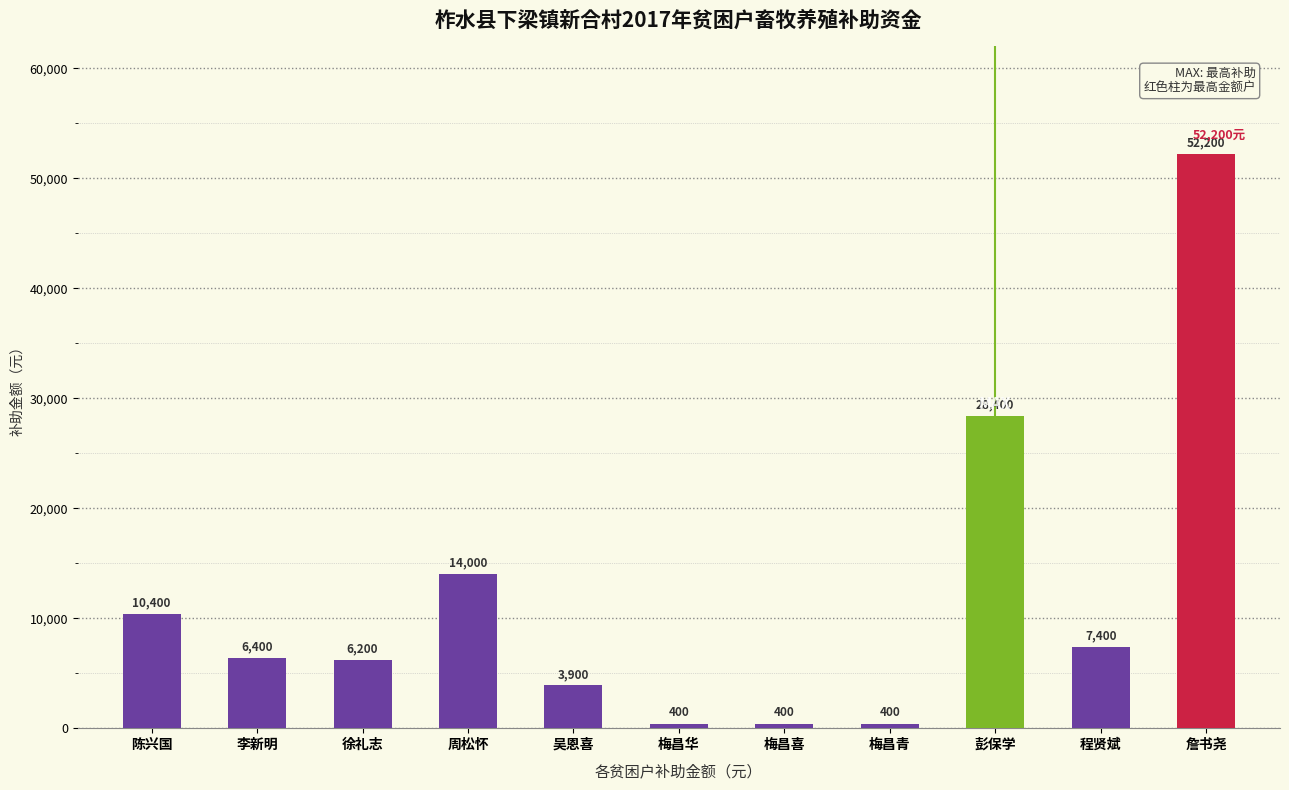

What is the sum of all values?

130100